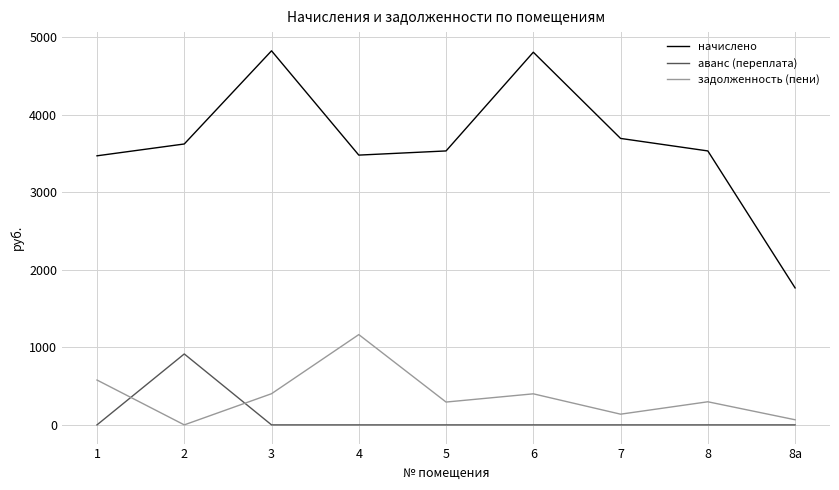

The value of начислено at 5 is 3531.8. True or false?

True